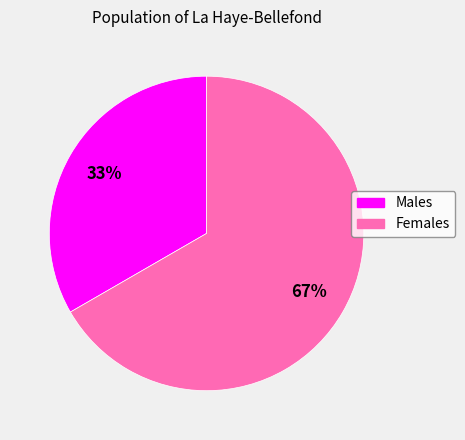

Is there any slice that represents more than half of the pie?

Yes